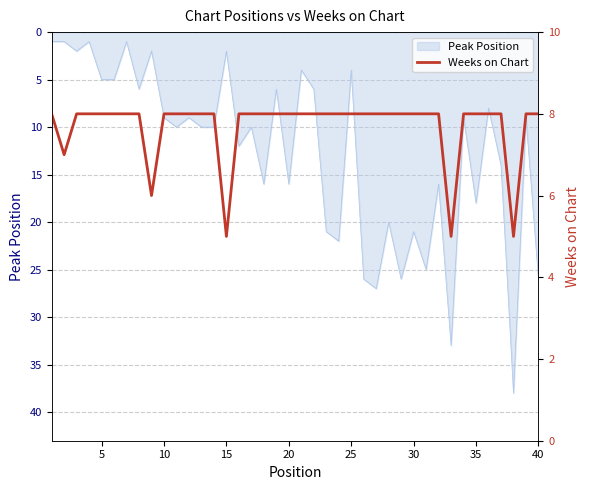

Is it true that Peak Position equals 2 at 15?

True